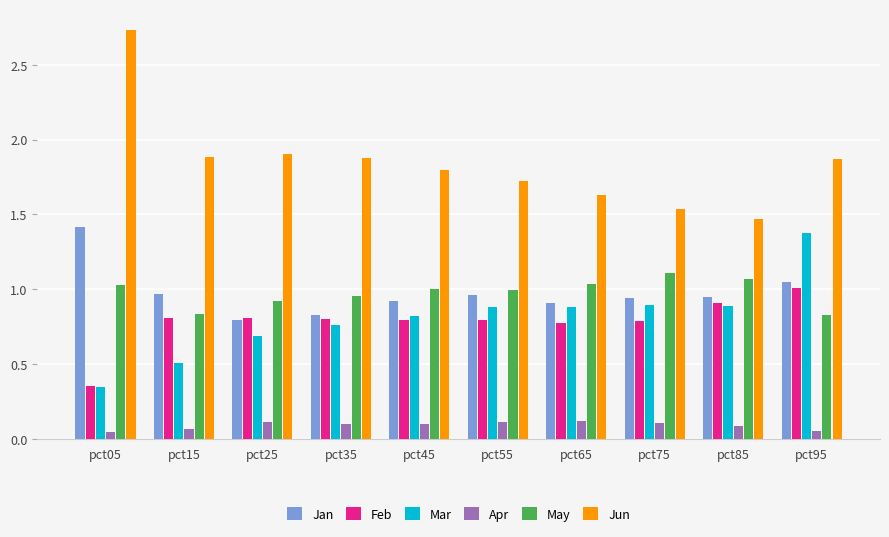

List the series in order of their peak value, highest first.

Jun, Jan, Mar, May, Feb, Apr